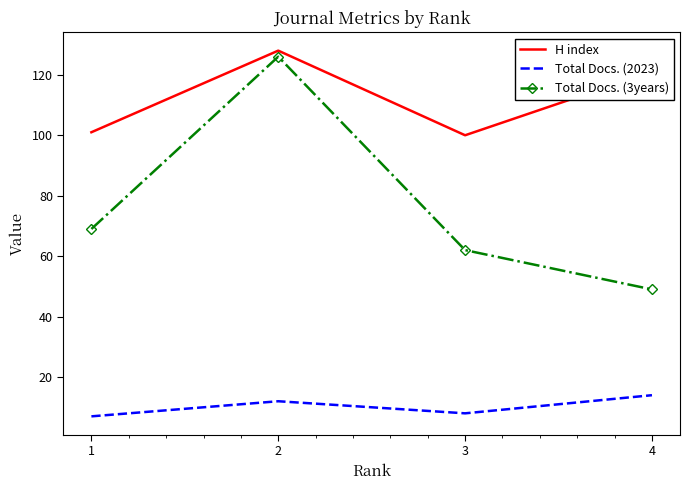

At which category does Total Docs. (3years) reach its first local peak?

2